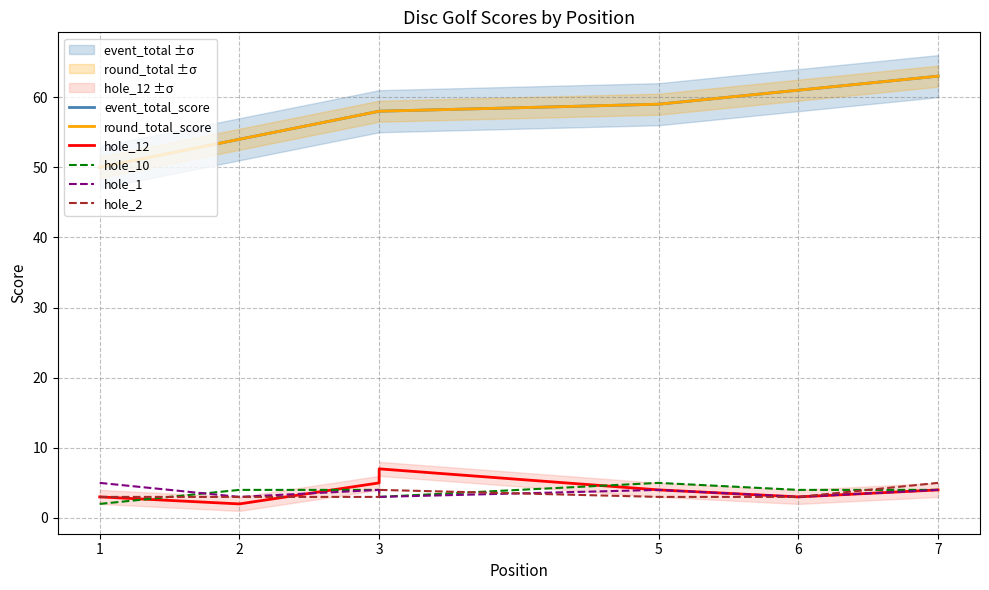

What is the label of the 1st point from the left?

1